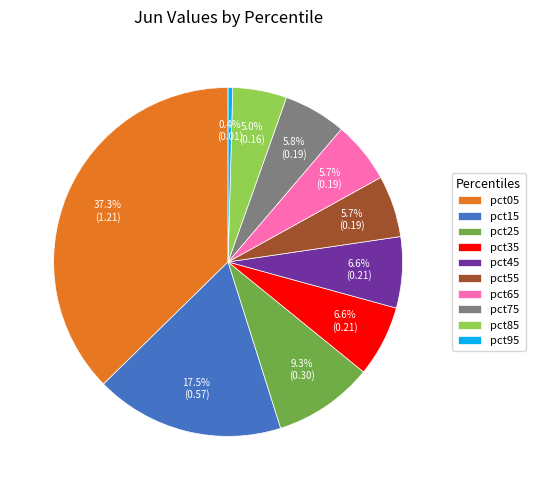

What is the largest slice in the pie chart?

pct05